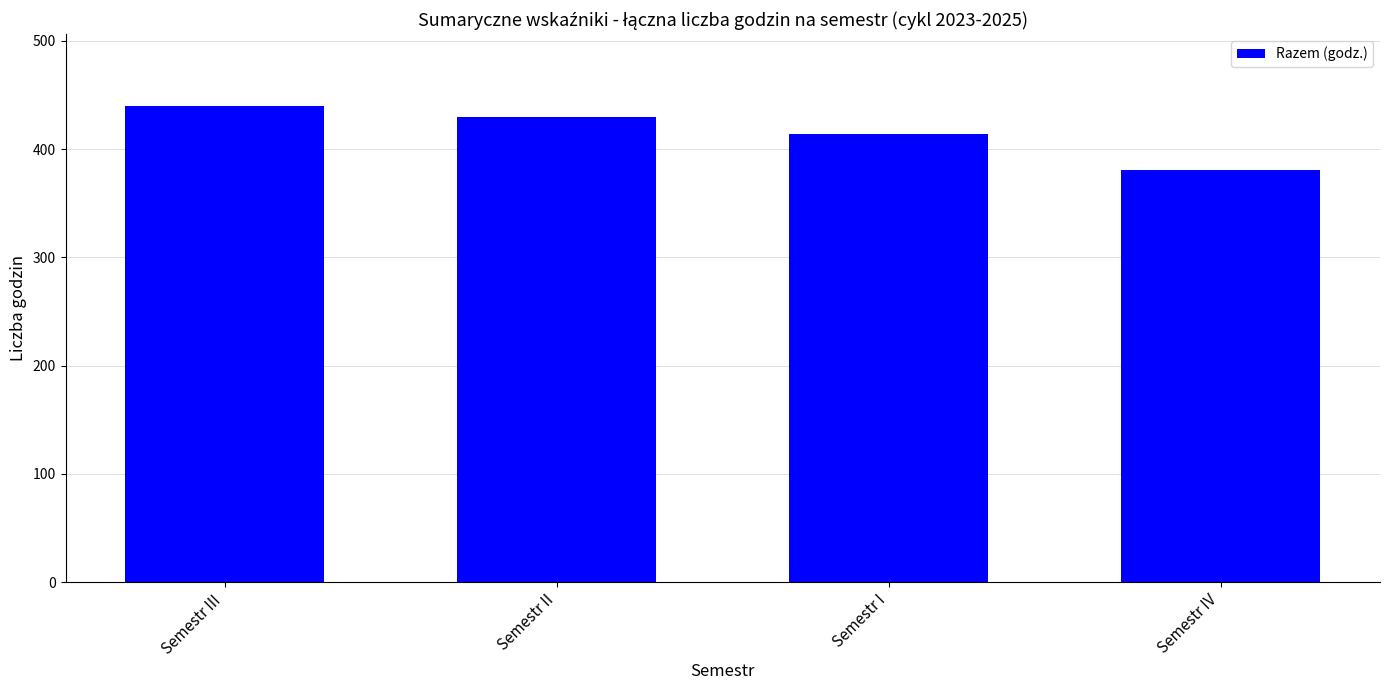

How many values are between 414 and 440?

3